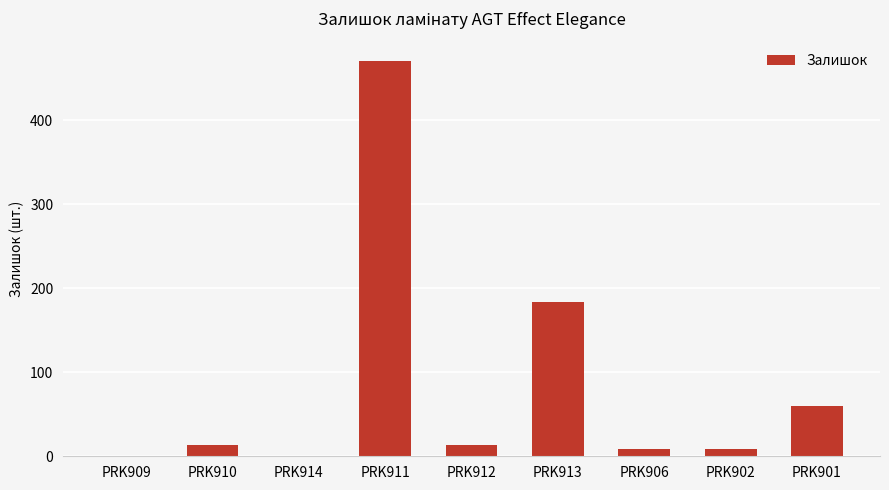

What is the maximum value shown in the chart?

470